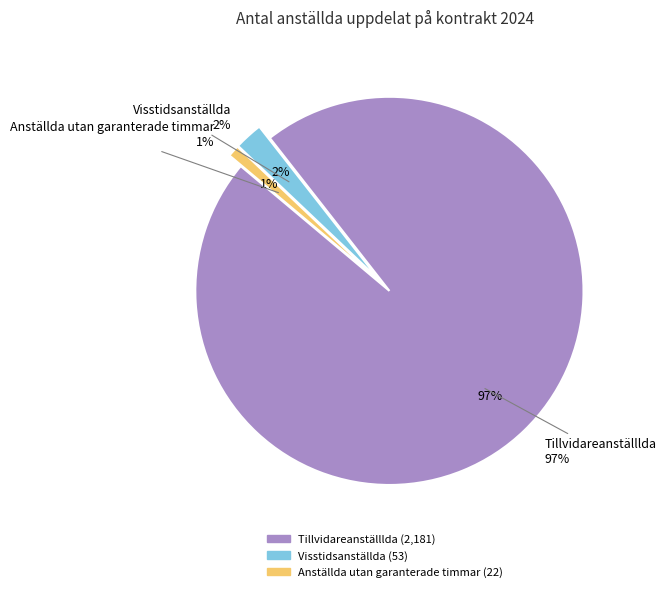

True or false: Tillvidareanställlda accounts for 82% of the total.

False